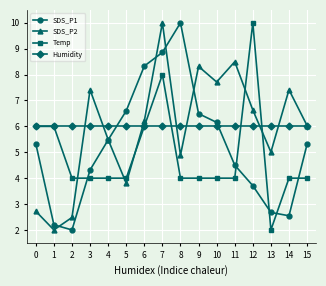

Does the chart display data point markers on the line(s)?

Yes